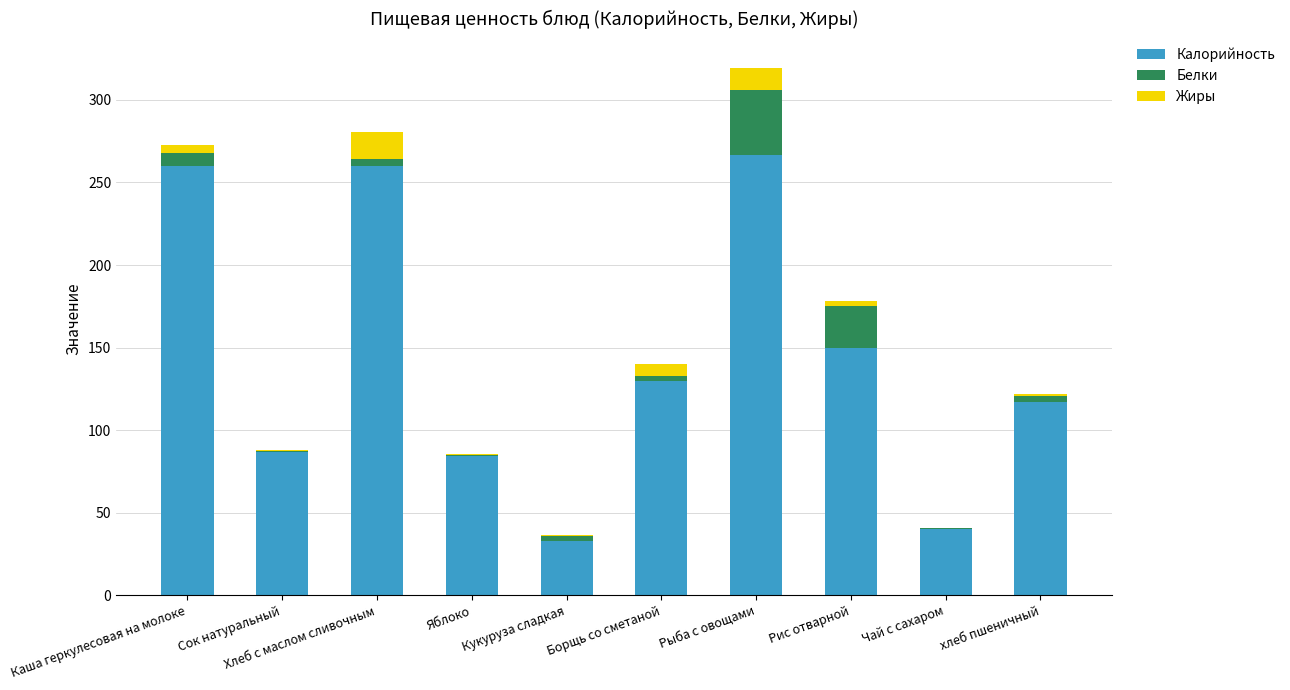

The value of Калорийность at Яблоко is 84.0. True or false?

True